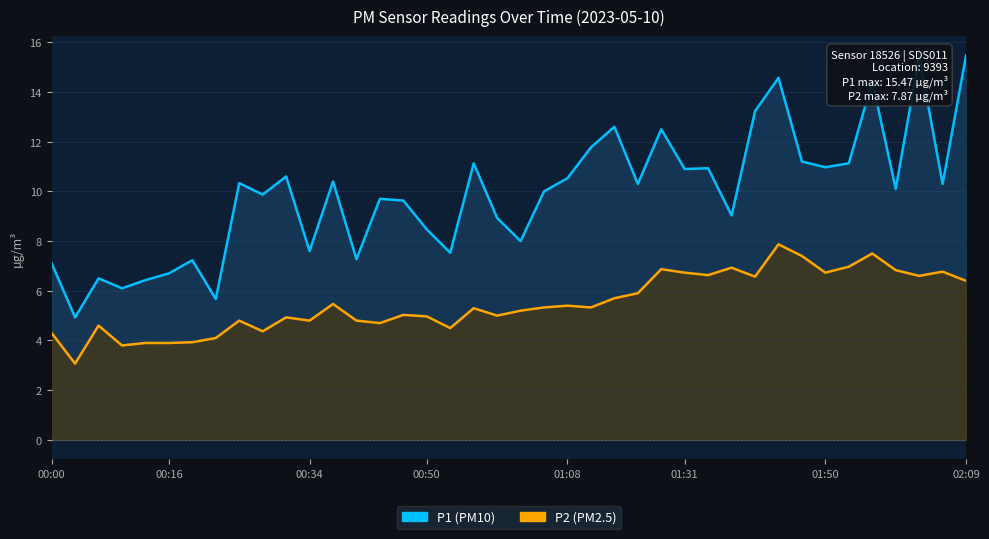

What is the value of the P2 point at the 40th from the left?

6.4